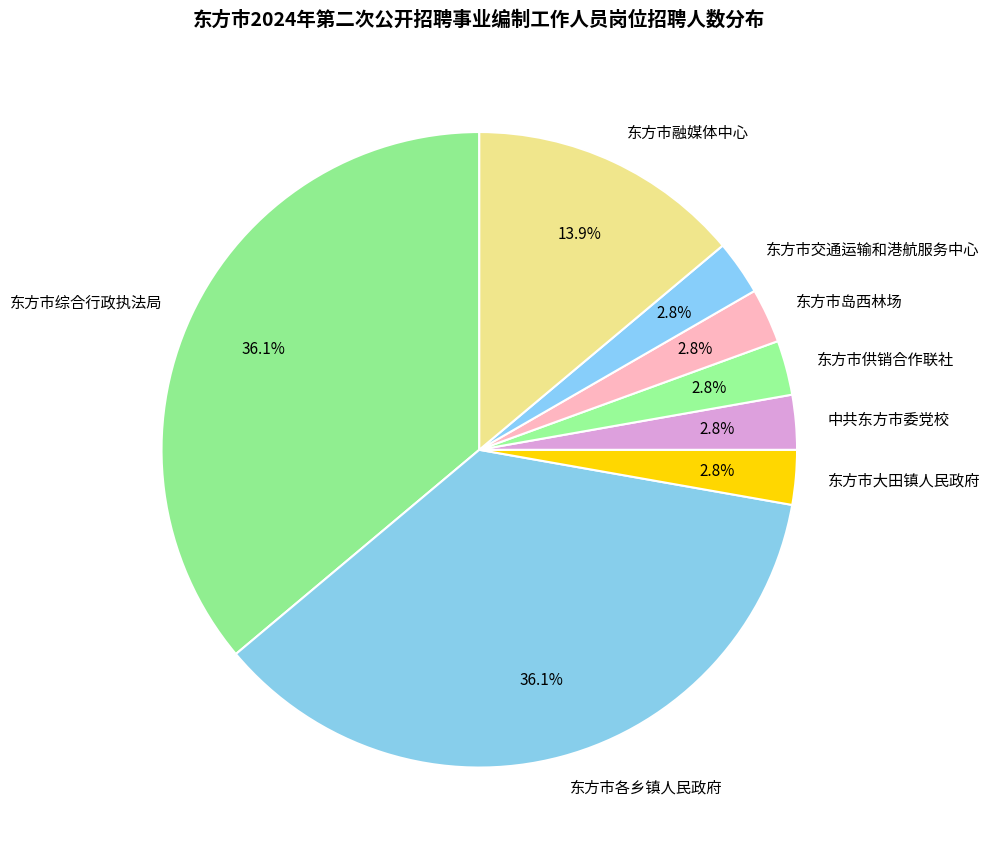

What percentage is NOT represented by 东方市大田镇人民政府?

97.2%